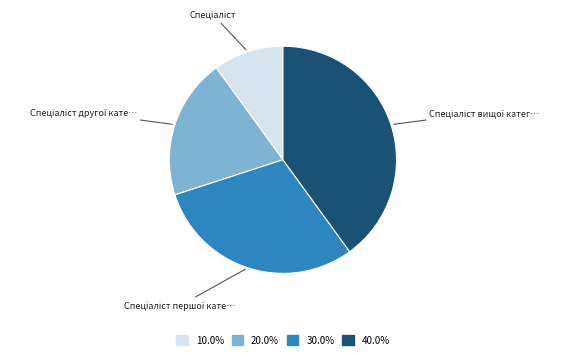

Is there any slice that represents more than half of the pie?

No